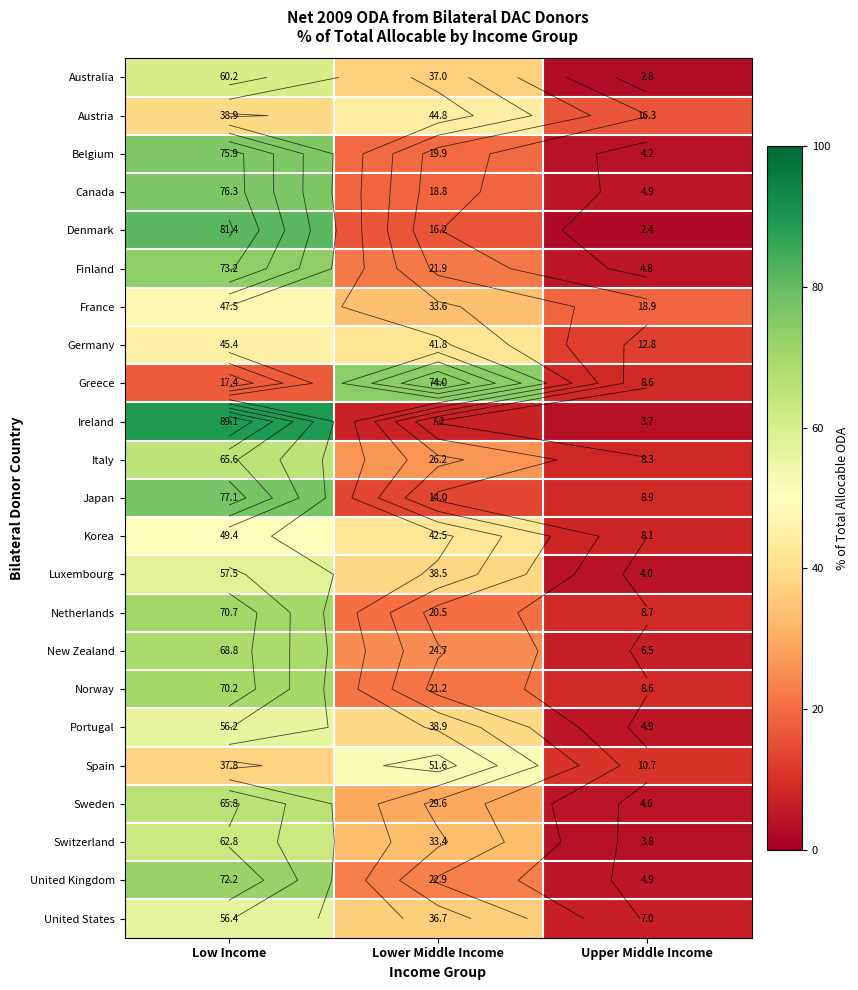

Is the value of France at Upper Middle Income greater than the value of Sweden at Upper Middle Income?

Yes